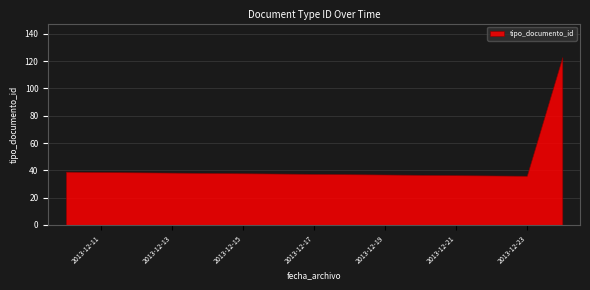

Where is the data nearest to the value 79?

2013-12-10